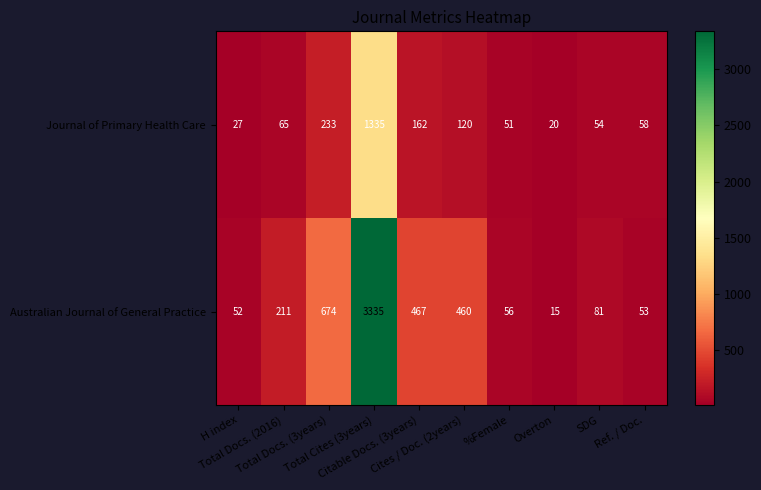

Rank the series by their average value, from highest to lowest.

Australian Journal of General Practice, Journal of Primary Health Care